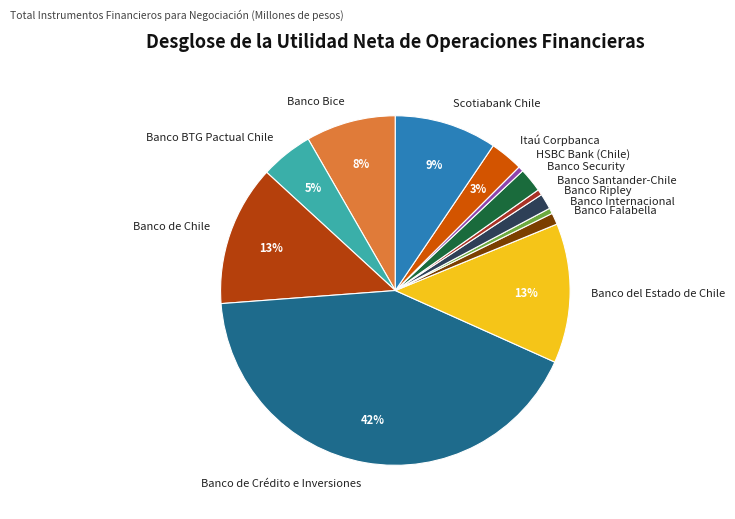

Which slice is the largest?

Banco de Crédito e Inversiones